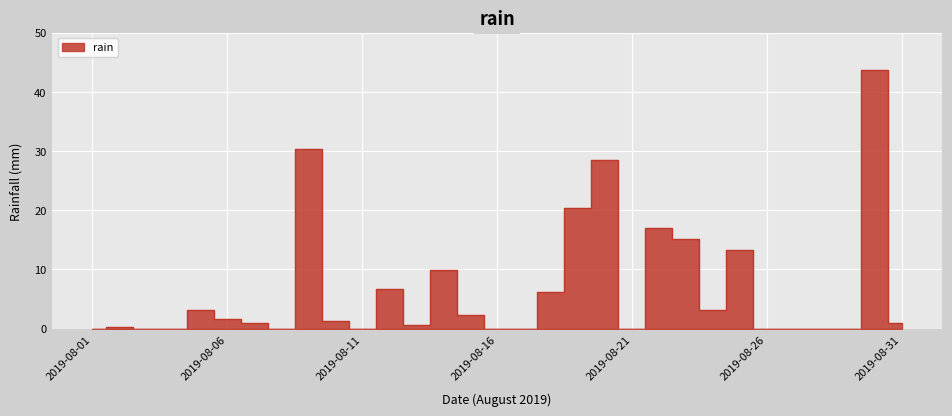

List the labels in order of value, smallest first.

2019-08-01, 2019-08-03, 2019-08-04, 2019-08-08, 2019-08-11, 2019-08-16, 2019-08-17, 2019-08-21, 2019-08-26, 2019-08-27, 2019-08-28, 2019-08-29, 2019-08-02, 2019-08-13, 2019-08-07, 2019-08-31, 2019-08-10, 2019-08-06, 2019-08-15, 2019-08-05, 2019-08-24, 2019-08-18, 2019-08-12, 2019-08-14, 2019-08-25, 2019-08-23, 2019-08-22, 2019-08-19, 2019-08-20, 2019-08-09, 2019-08-30